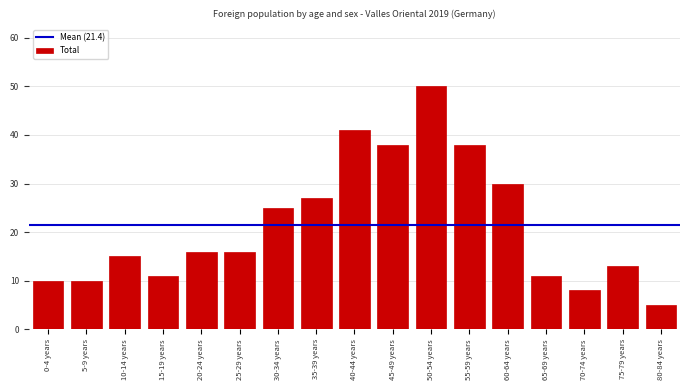

Reading right to left, transcribe all the data shown in this chart.

5	13	8	11	30	38	50	38	41	27	25	16	16	11	15	10	10